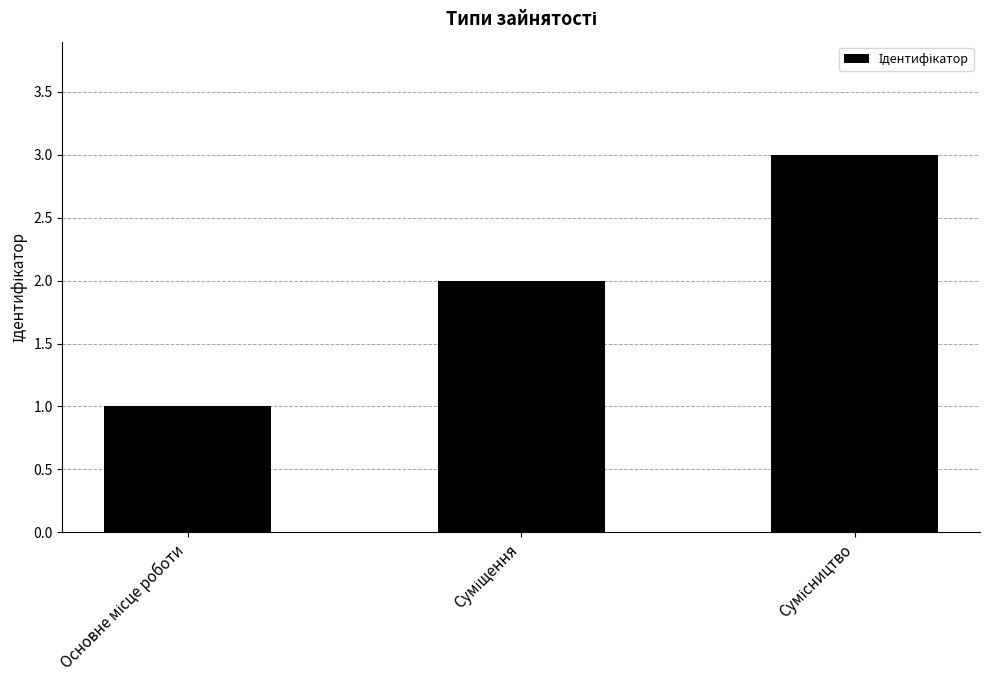

How many series are shown in this chart?

1